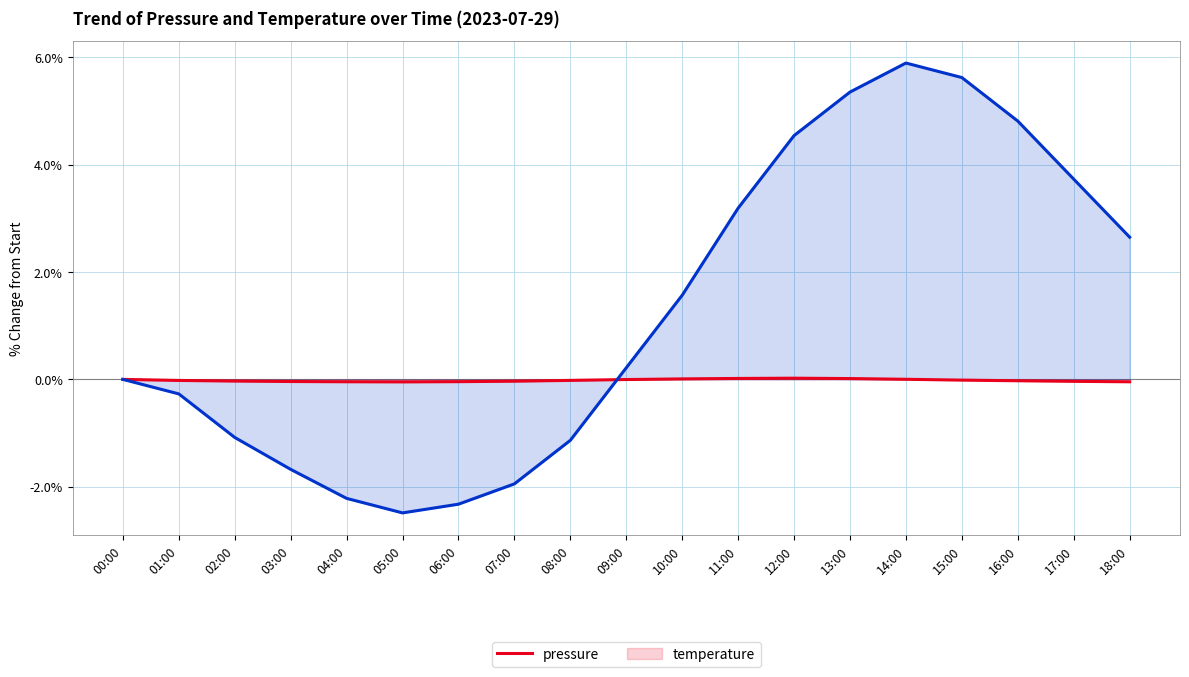

How many intersections are there between temperature and pressure?

1